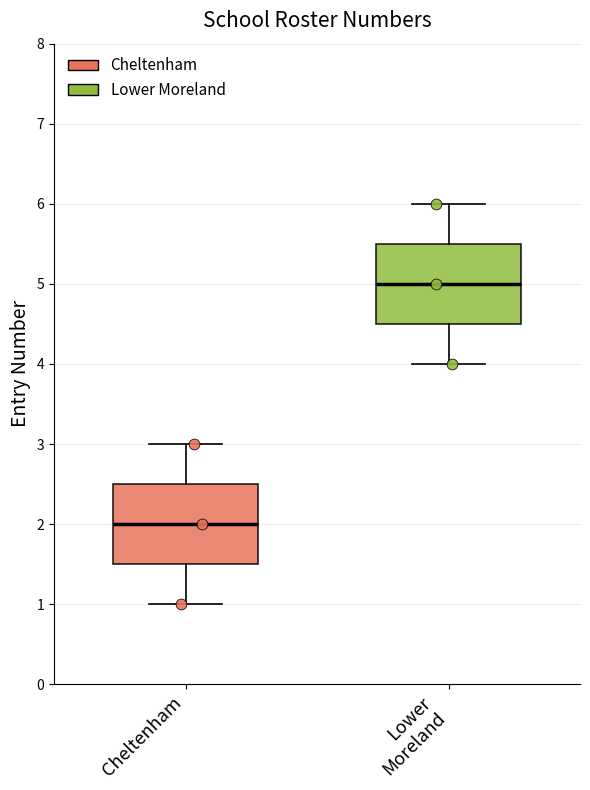

Which box has the lowest median line?

Cheltenham